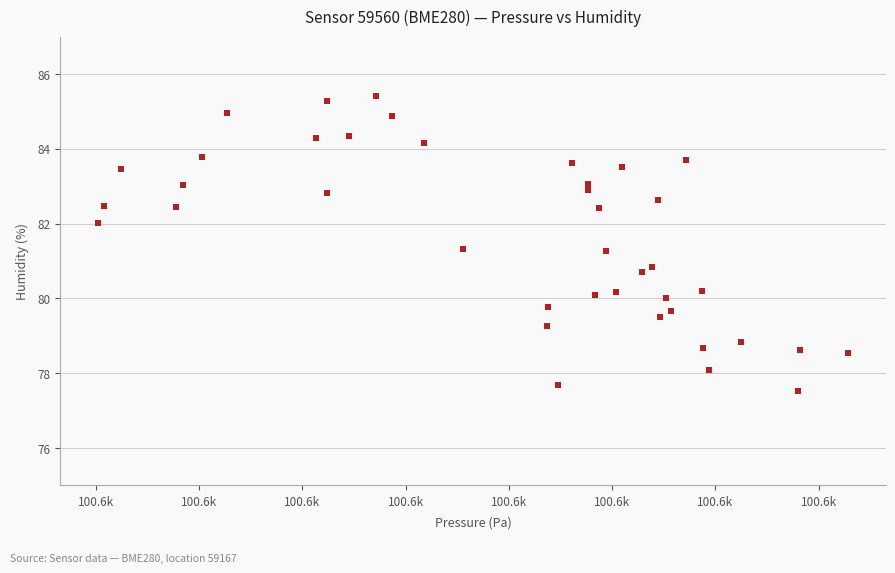

What is the range of X values (max minus min)?

58.1